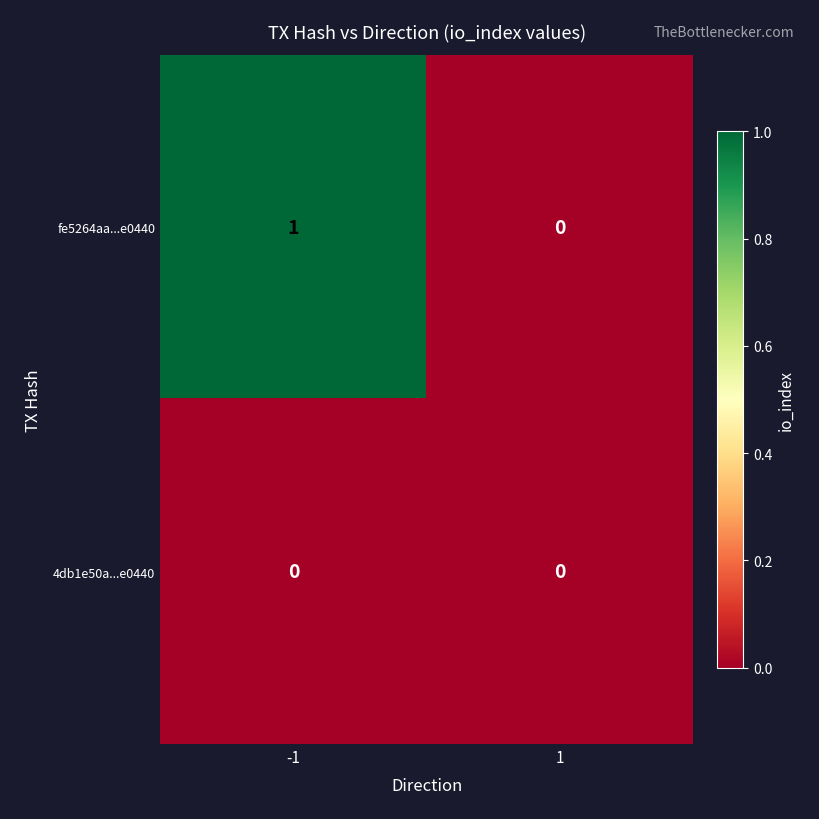

How many series are shown in this chart?

2